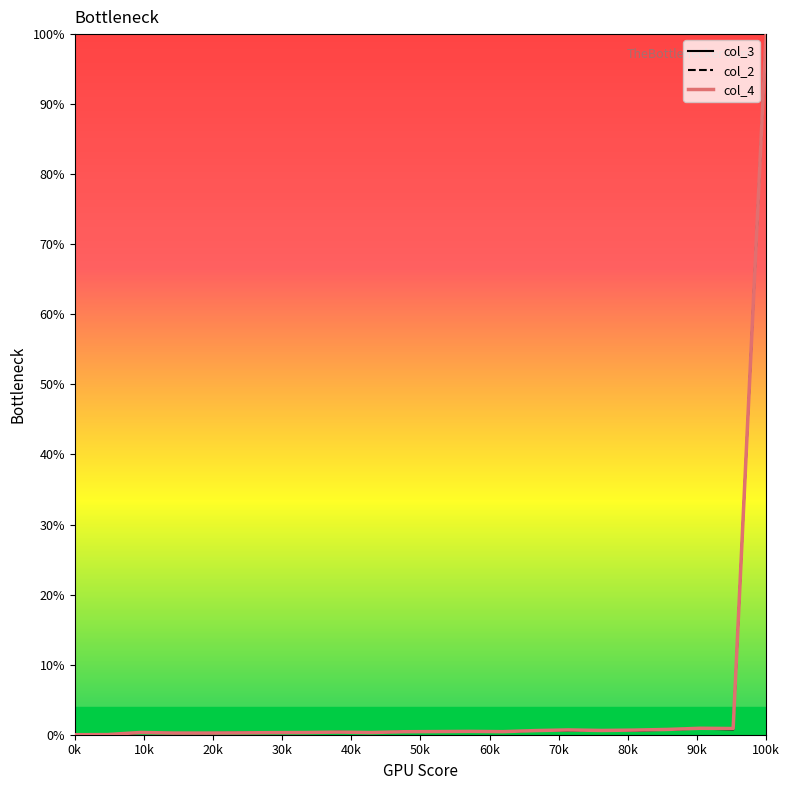

What is the highest value of the col_4 series?

100.0